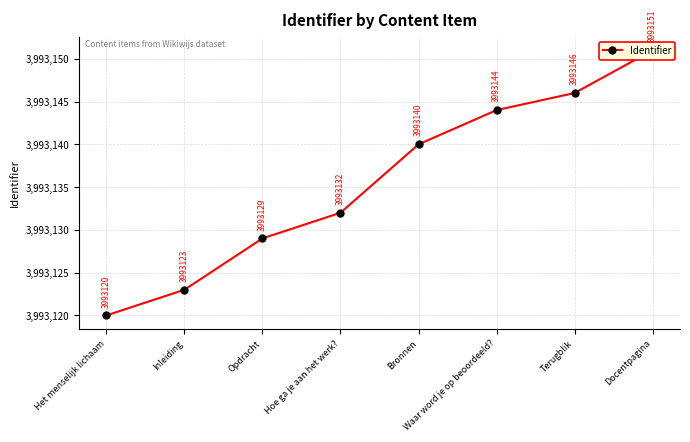

What is the change in value from Het menselijk lichaam to Inleiding?

+3